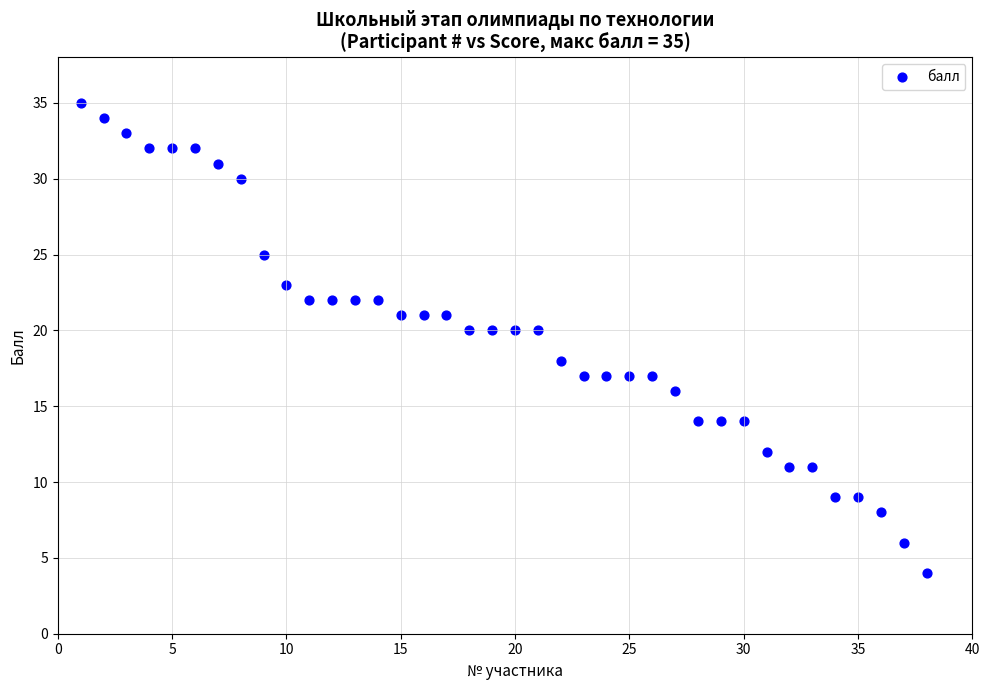

What is the range of Y values (max minus min)?

31